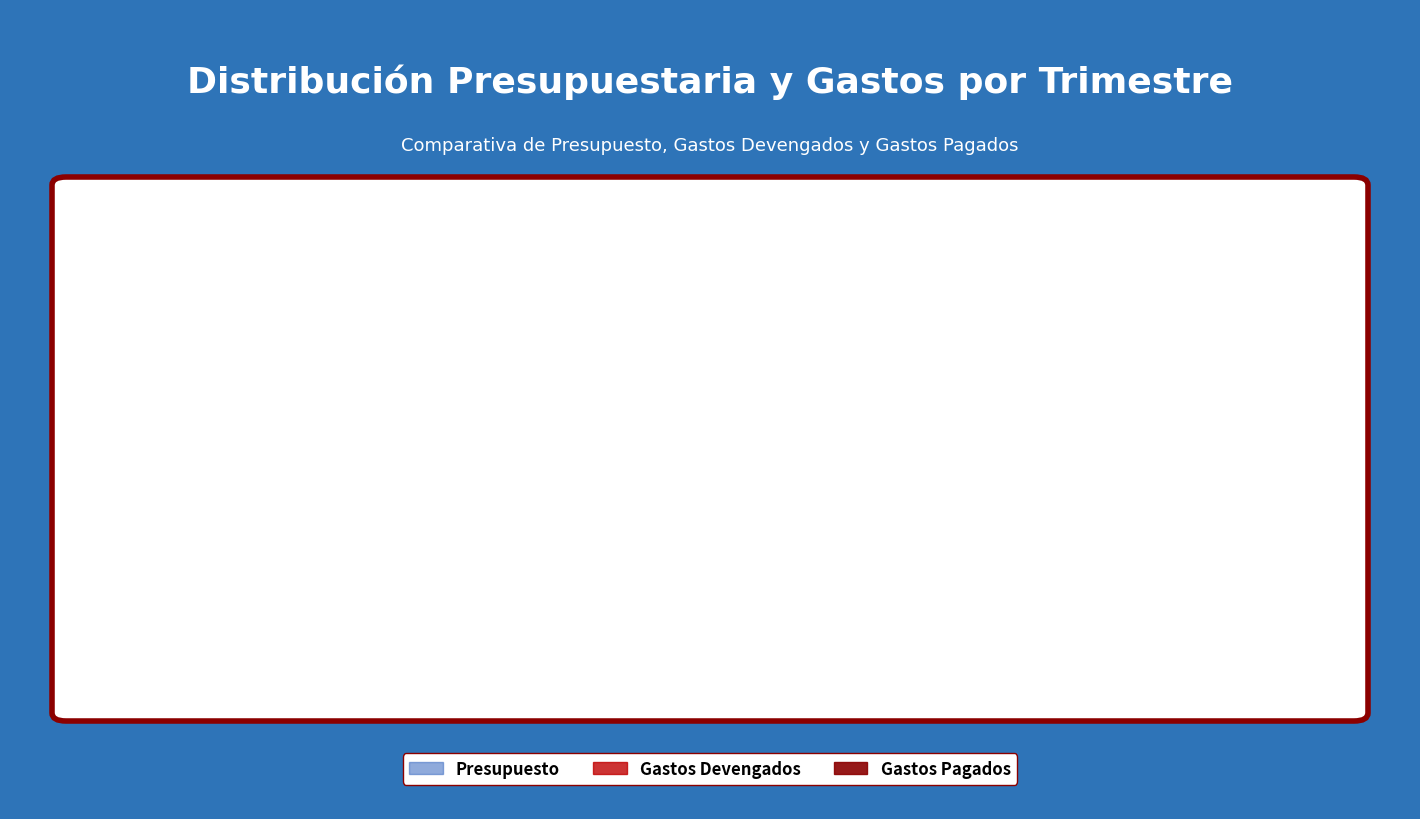

Which category has the highest value in the Gastos Devengados series?

4º Trimestre